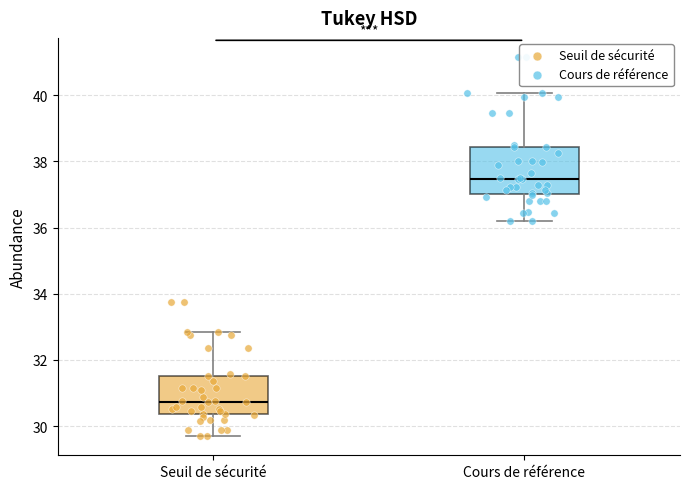

Reading left to right, read every box against the y-axis: the position of its median line, the range the box covers, and the ends of its whiskers. The values are not printed on the chart, so give them approximately, as read against the axis.

Seuil de sécurité: median 30.8, box 30.4 to 31.6, whiskers 29.6 to 32.8
Cours de référence: median 37.4, box 37.0 to 38.4, whiskers 36.2 to 40.0